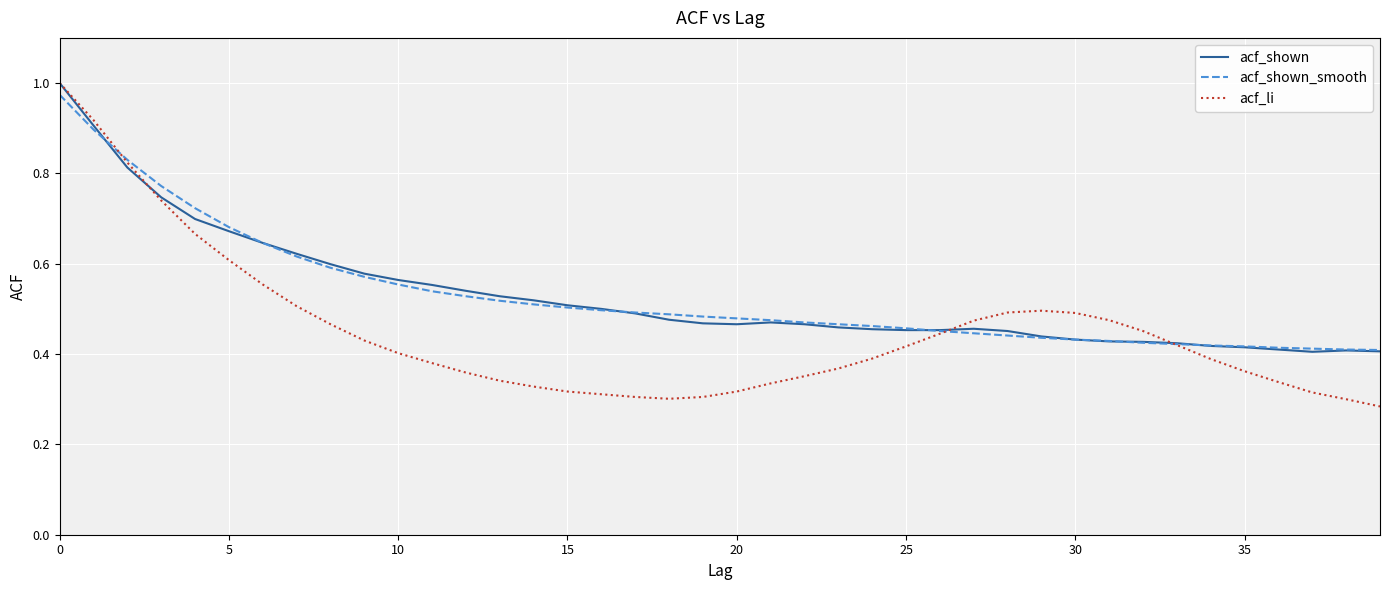

Which series has the widest spread of values?

acf_li